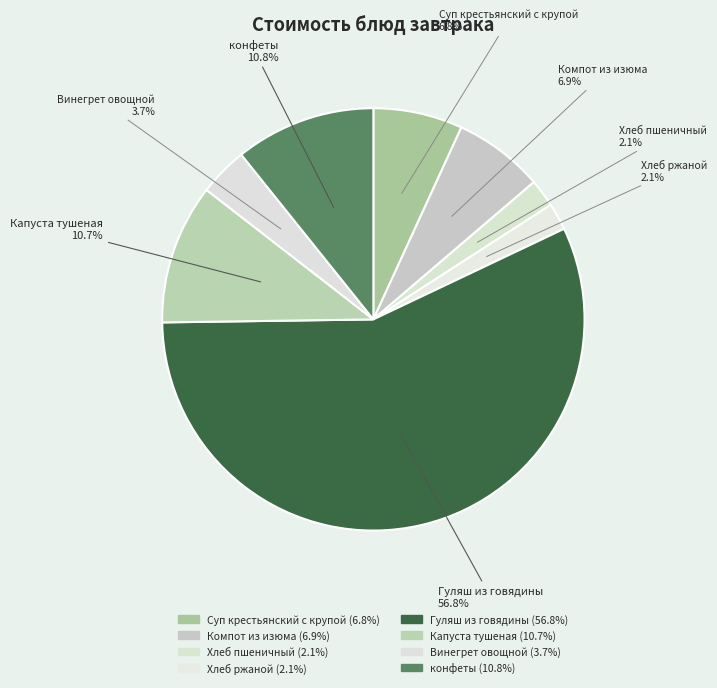

The Хлеб пшеничный slice represents 2% of the pie. True or false?

True